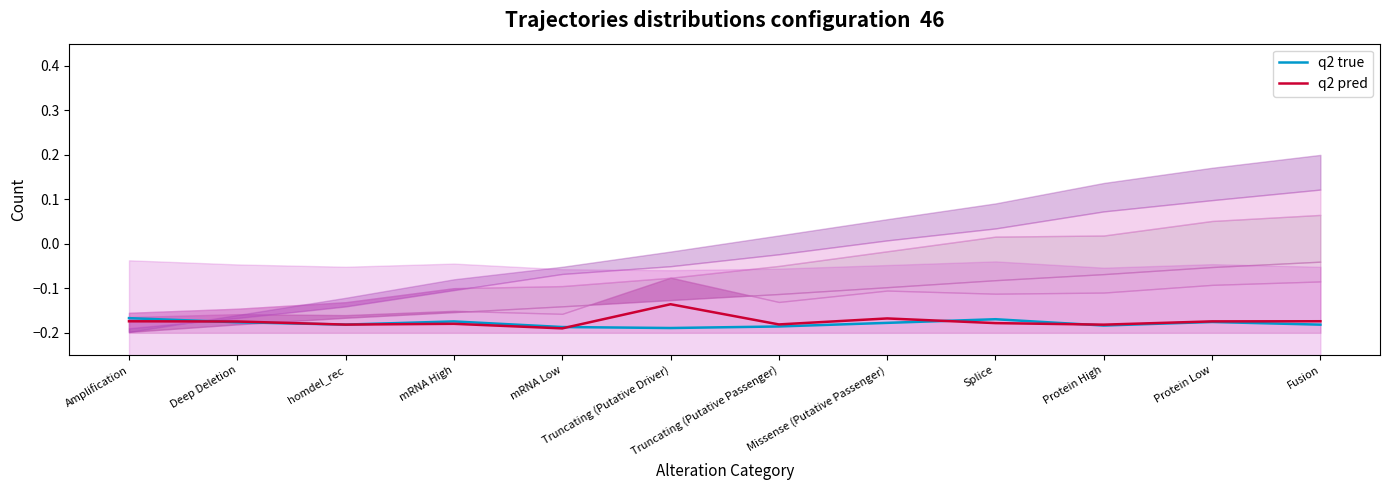

How many intersections are there between q2 pred and q2 true?

4